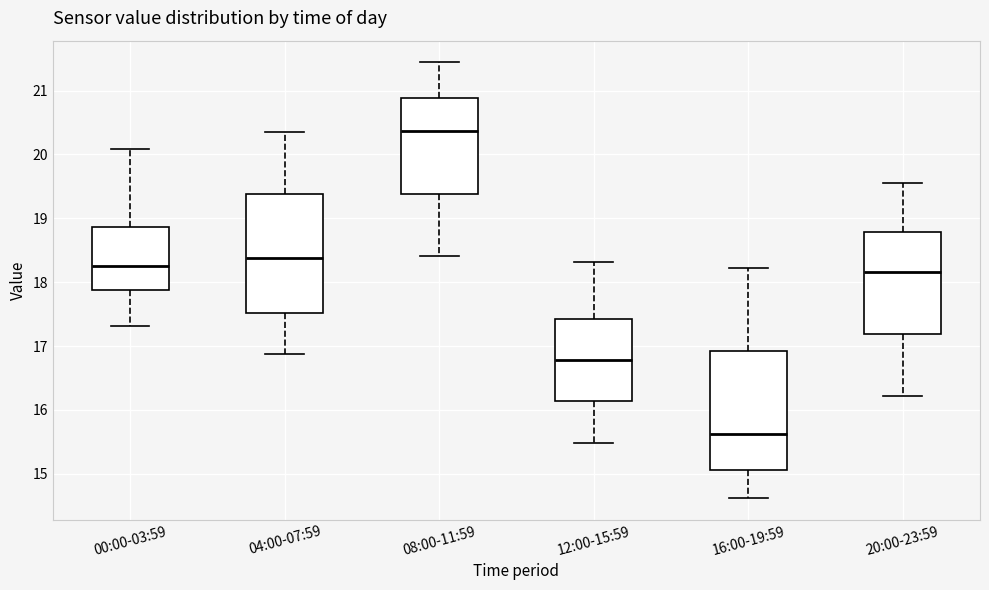

Where does the upper whisker of the box for 16:00-19:59 end on the y-axis? The values are not printed on the chart, so give them approximately, as read against the axis.

18.2